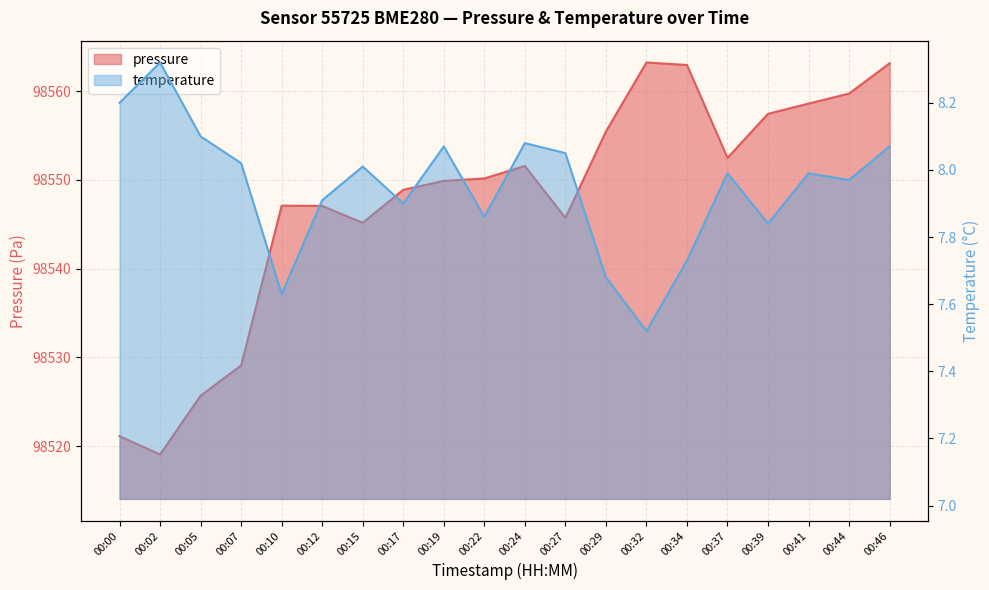

What value does the pressure series have at 00:10?

98547.1